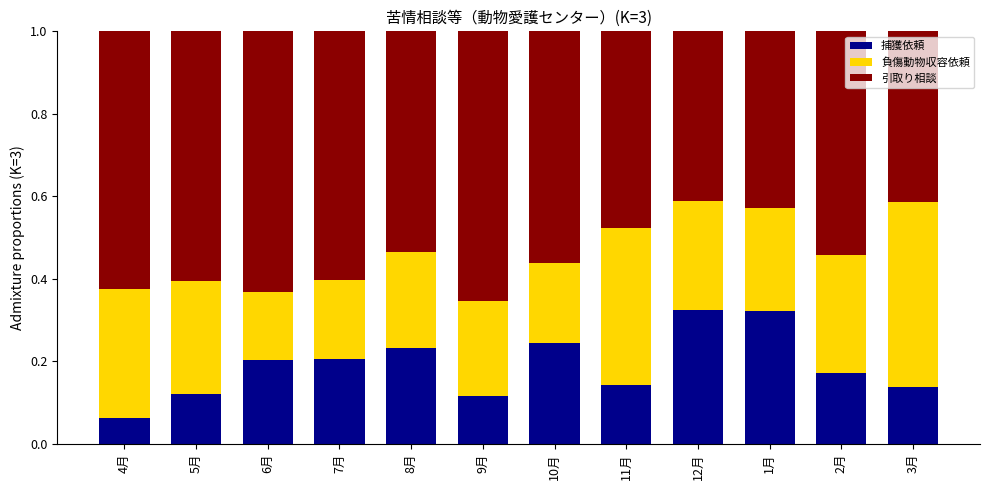

At which label does 捕獲依頼 reach its minimum?

4月